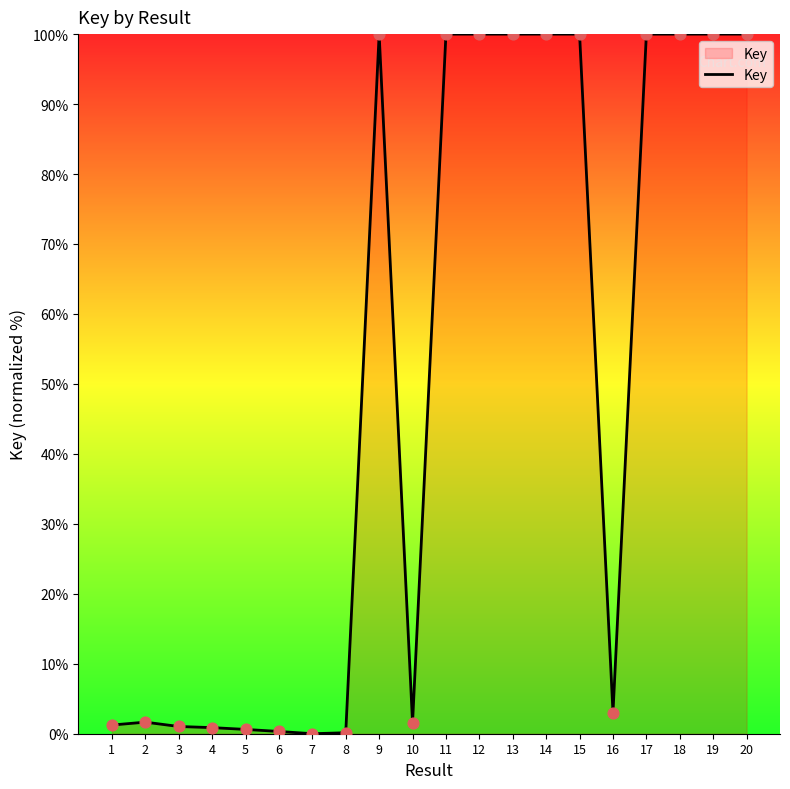

What is the ratio of the value at 13 to the value at 15?

1.0